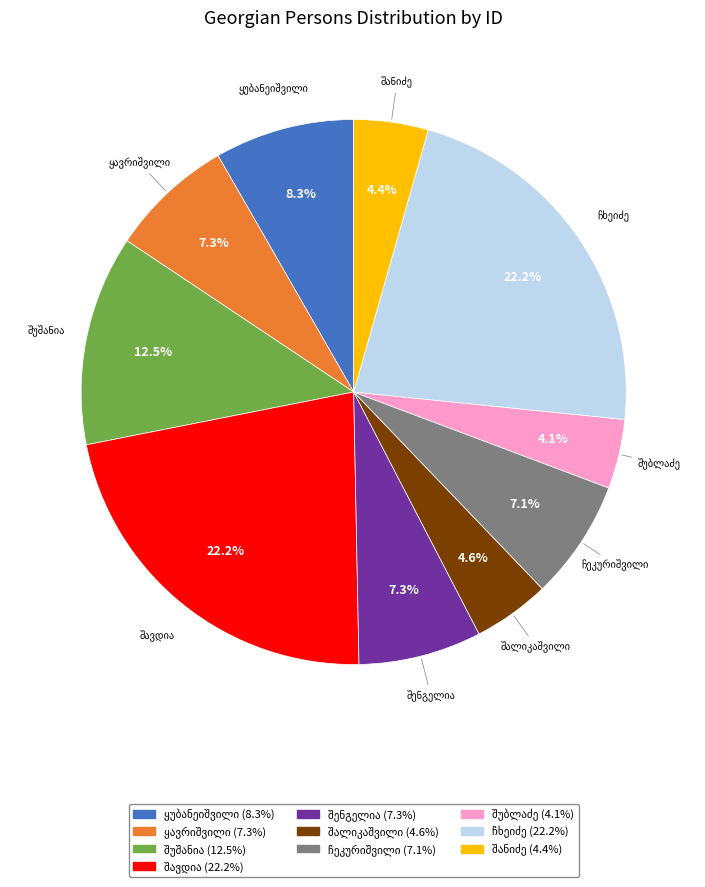

How many segments does this pie chart have?

10